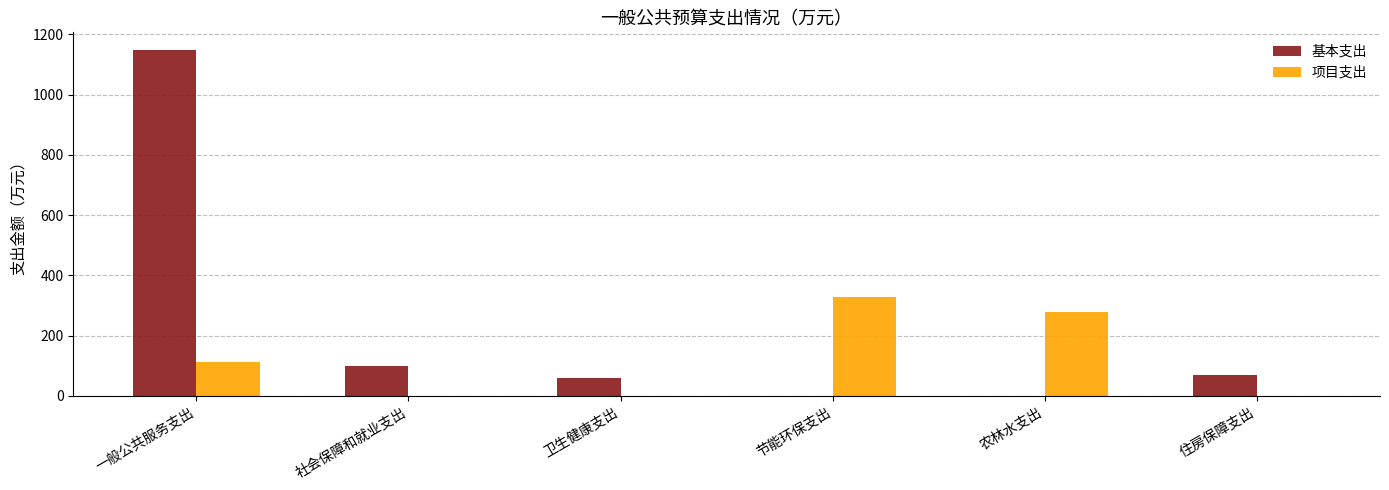

Which label corresponds to the largest value in the chart?

一般公共服务支出